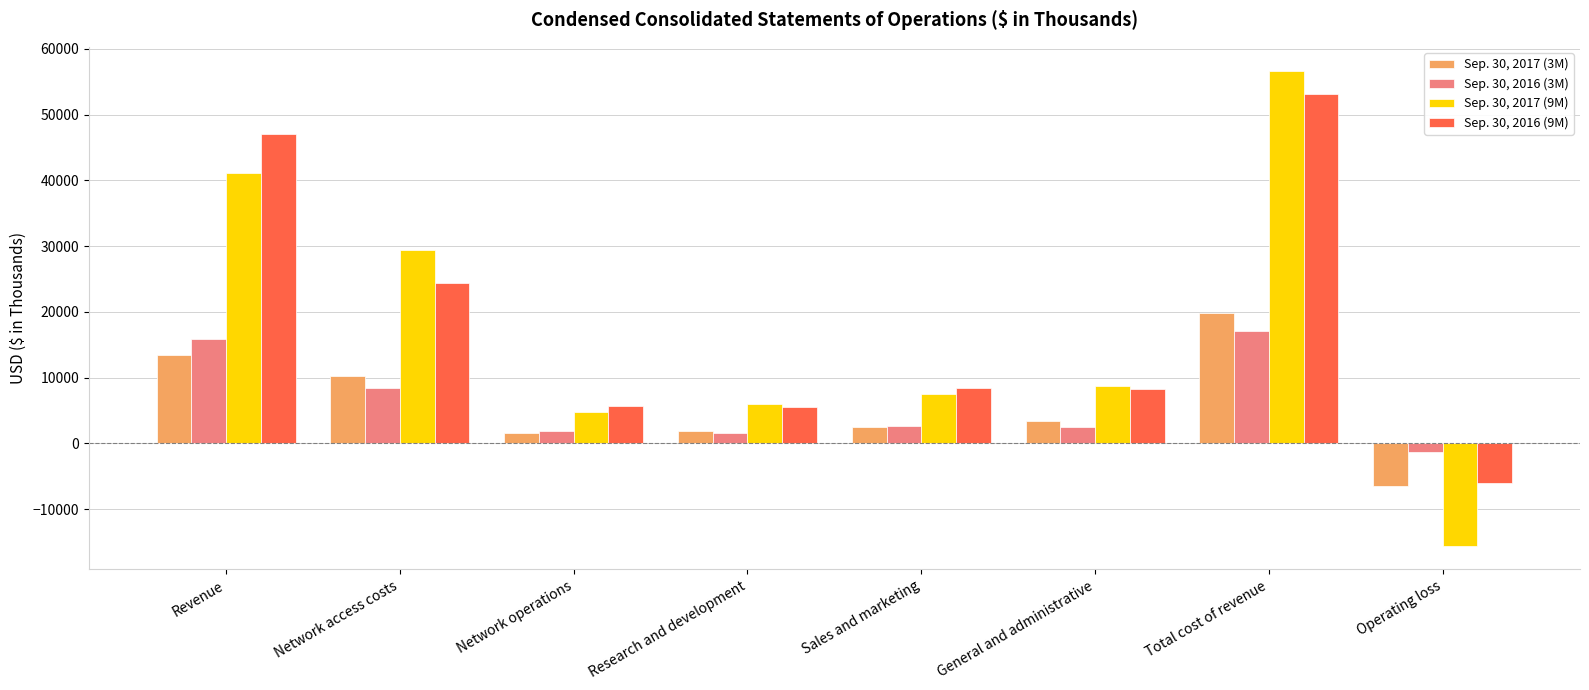

True or false: Sep. 30, 2017 (9M) has a value of 87822 at Total cost of revenue.

False